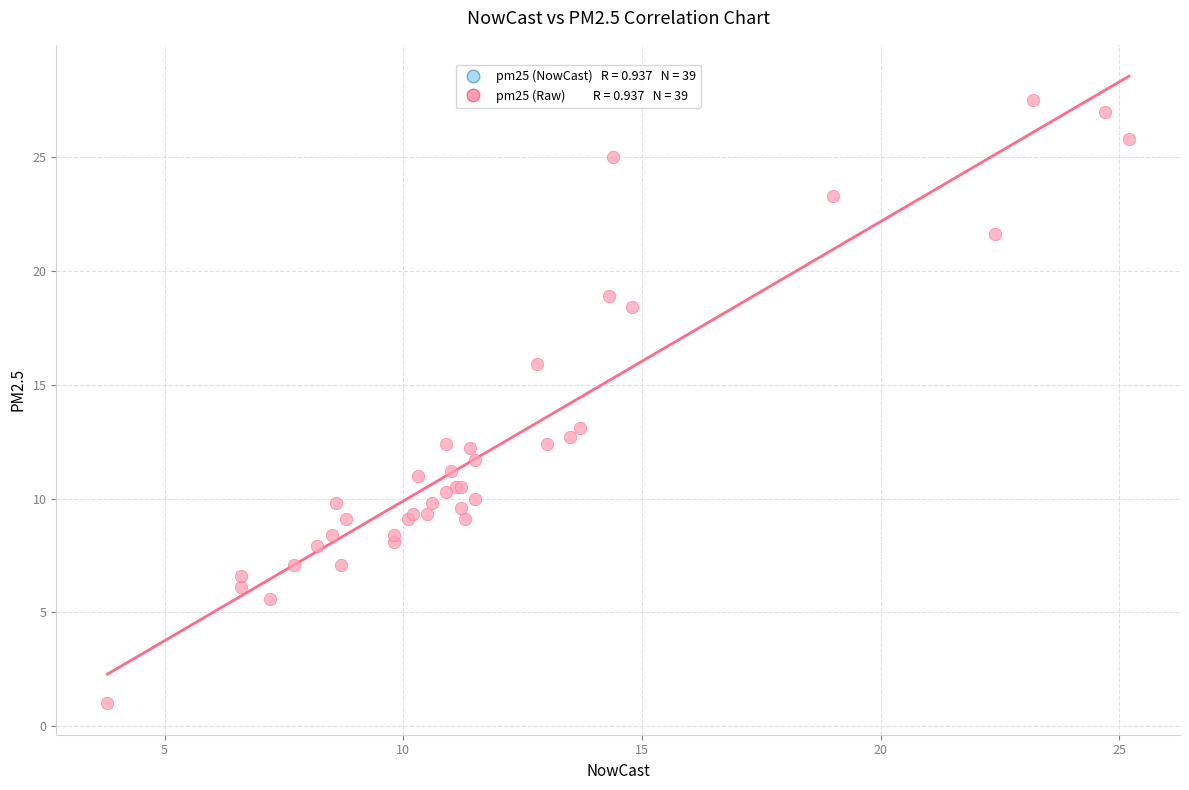

What Y value in the scatter plot is closest to 14?

13.1